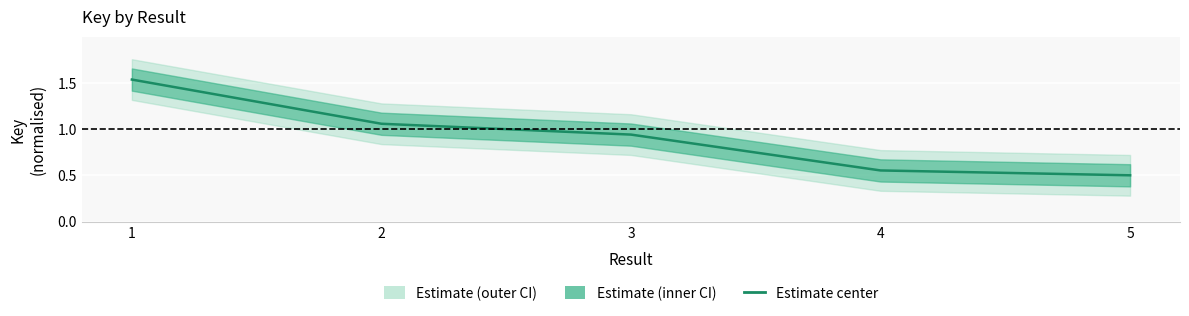

What is the change in value from 1 to 3?

-0.6